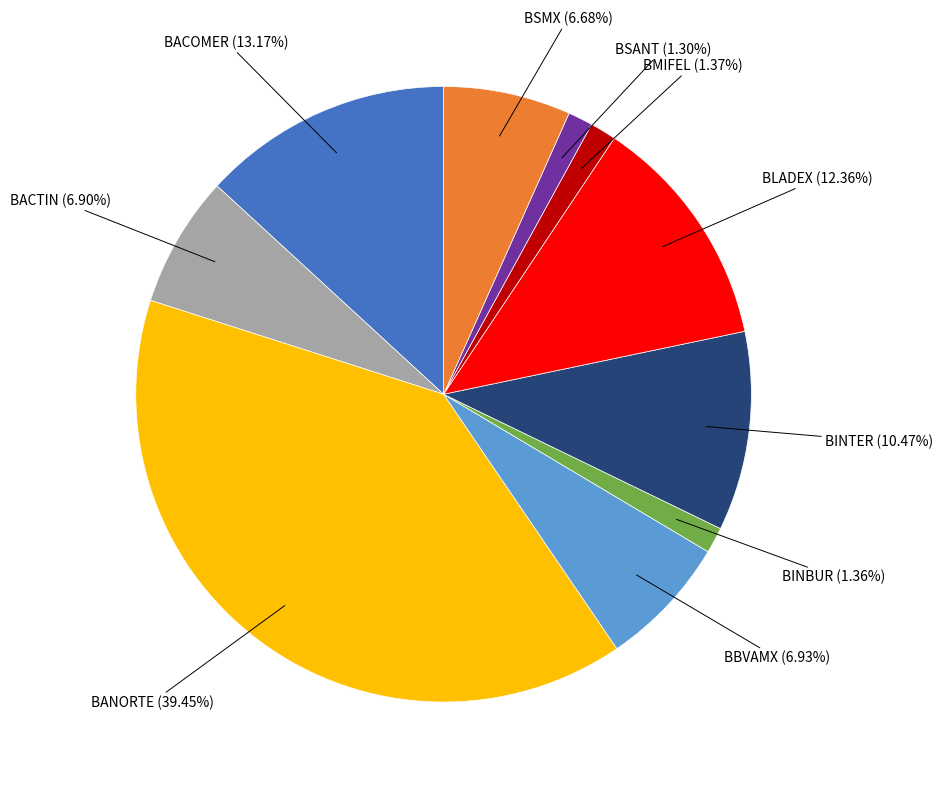

Count the number of slices in the pie.

10